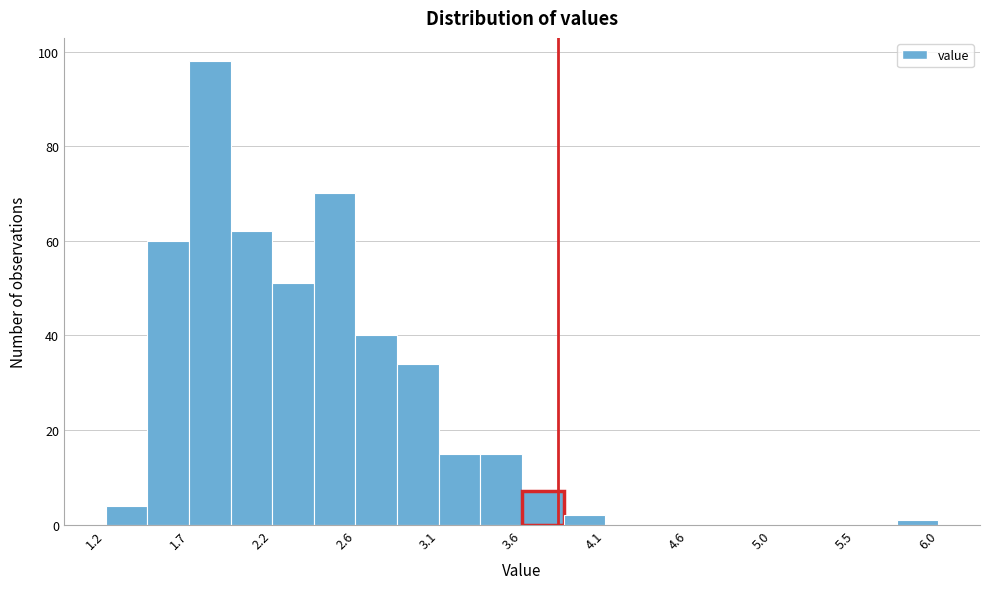

Over which range of the x-axis is the bar tallest?

1.68 to 1.92